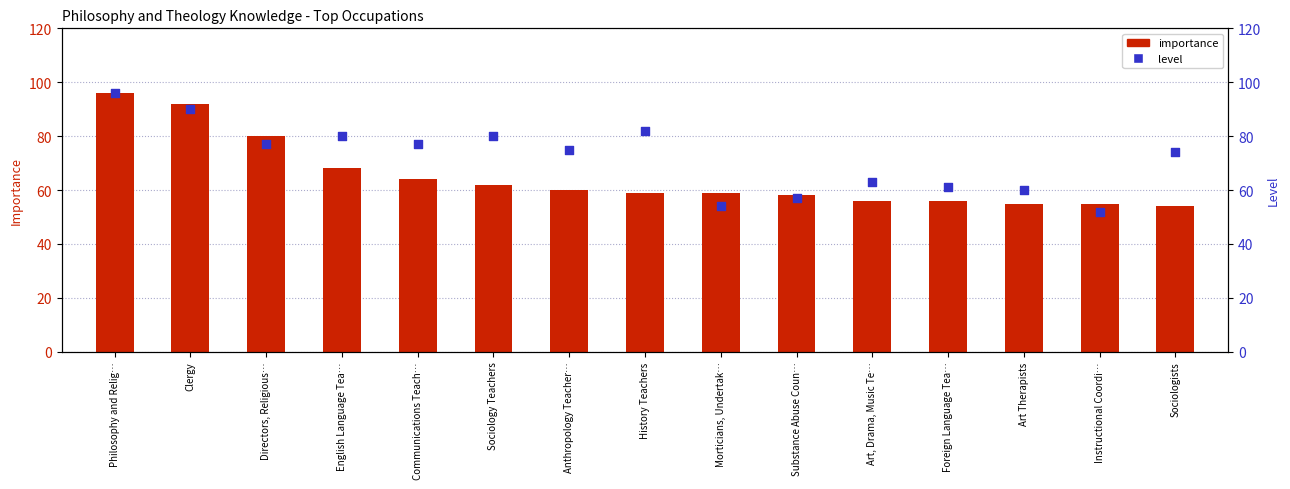

Which series contains the lowest Y value?

level